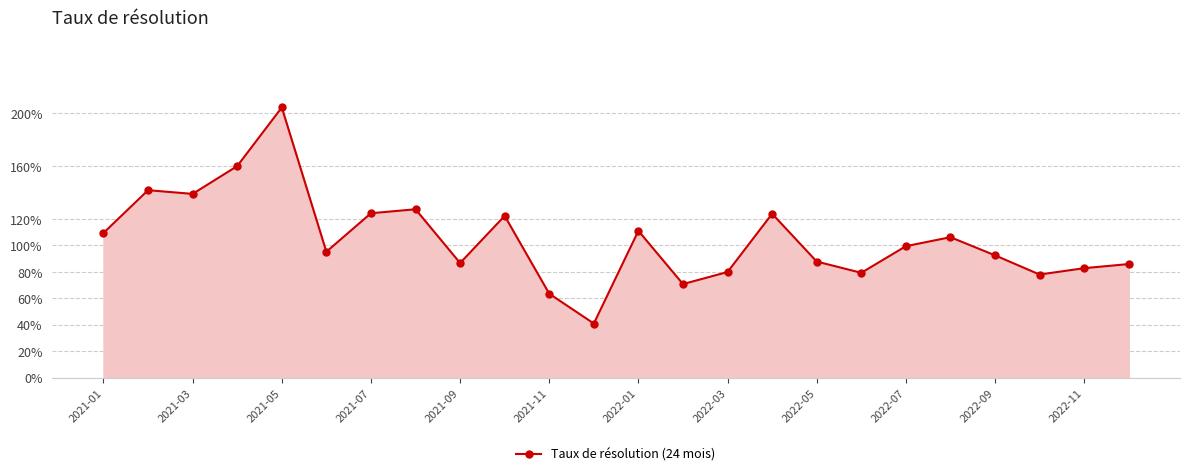

What is the difference between the maximum and second lowest values?

1.4